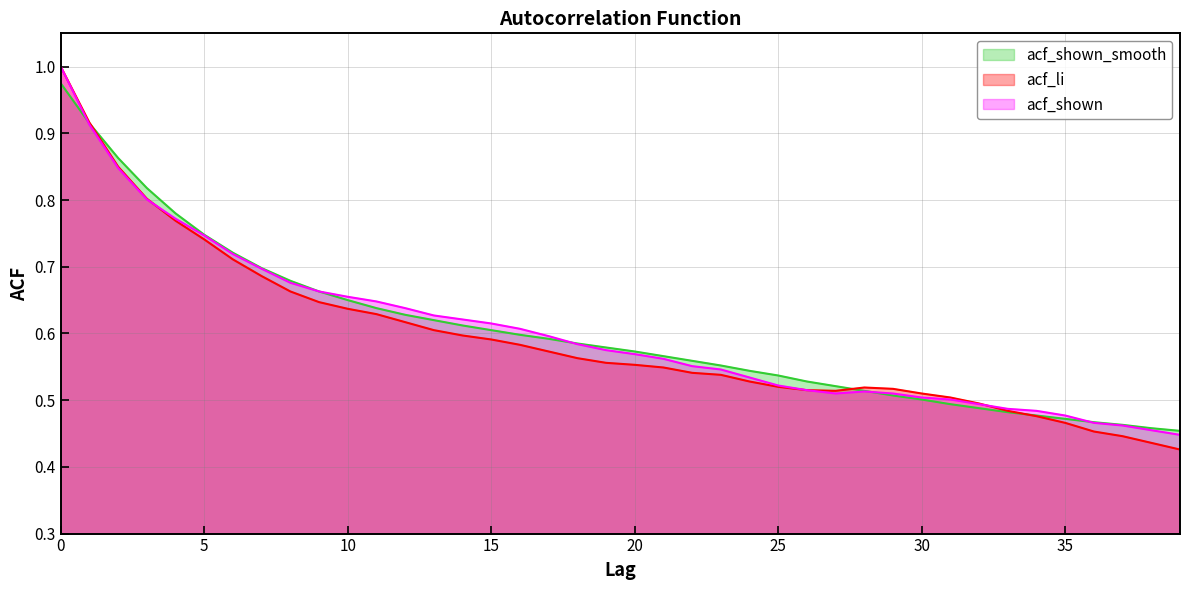

Which category has the lowest value across all series?

39